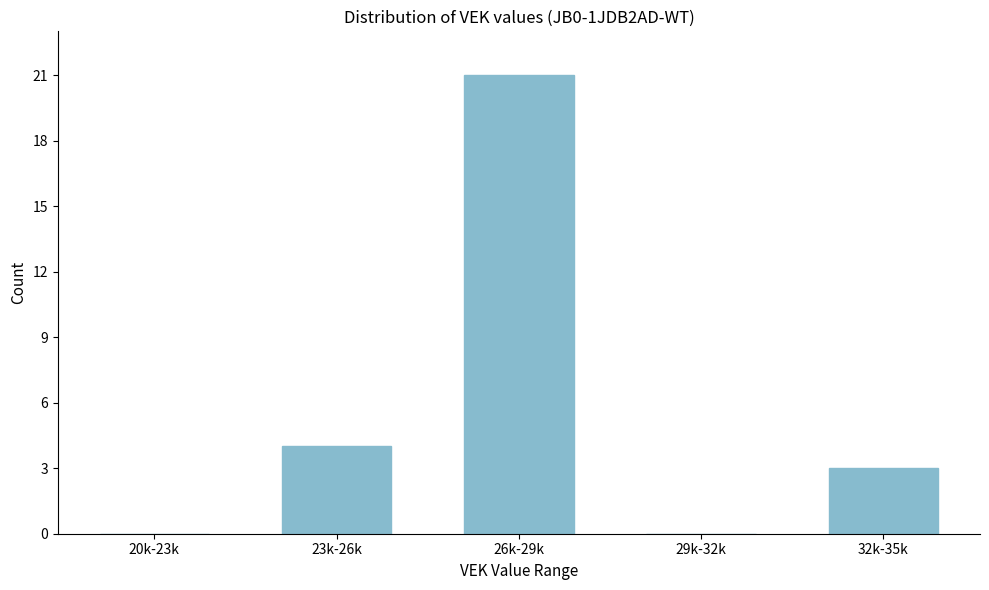

Reading right to left, transcribe all the data shown in this chart.

32k-35k=3	29k-32k=0	26k-29k=21	23k-26k=4	20k-23k=0